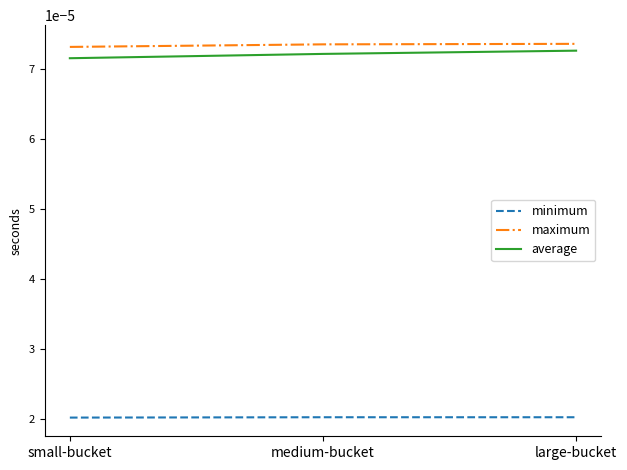

What position from the right is large-bucket?

1